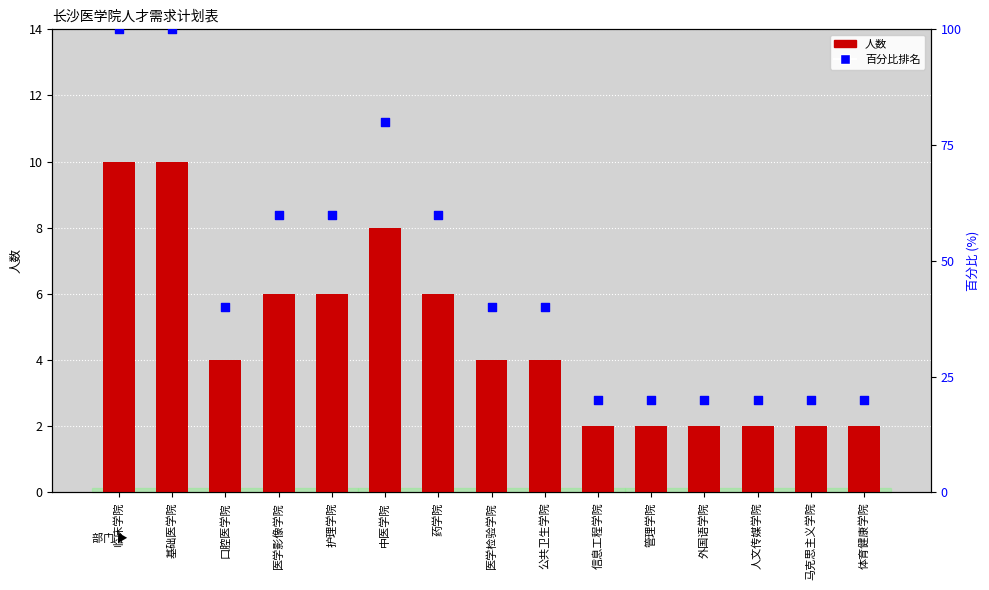

What are all the series names shown in the legend?

人数, 百分比排名